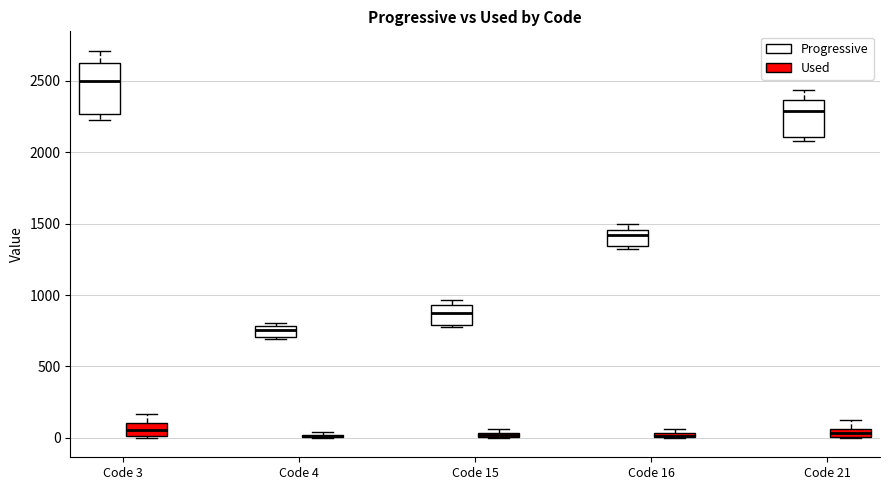

Where is the upper edge of the box for Code 21 (Progressive) on the y-axis? The values are not printed on the chart, so give them approximately, as read against the axis.

2350